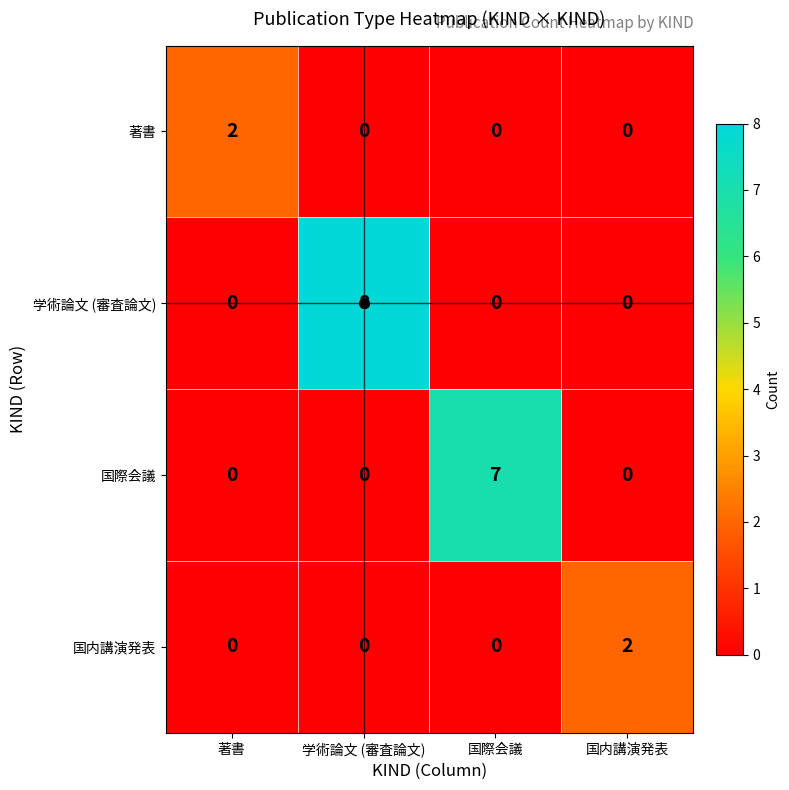

True or false: 学術論文 (審査論文) has a value of 0 at 国内講演発表.

True